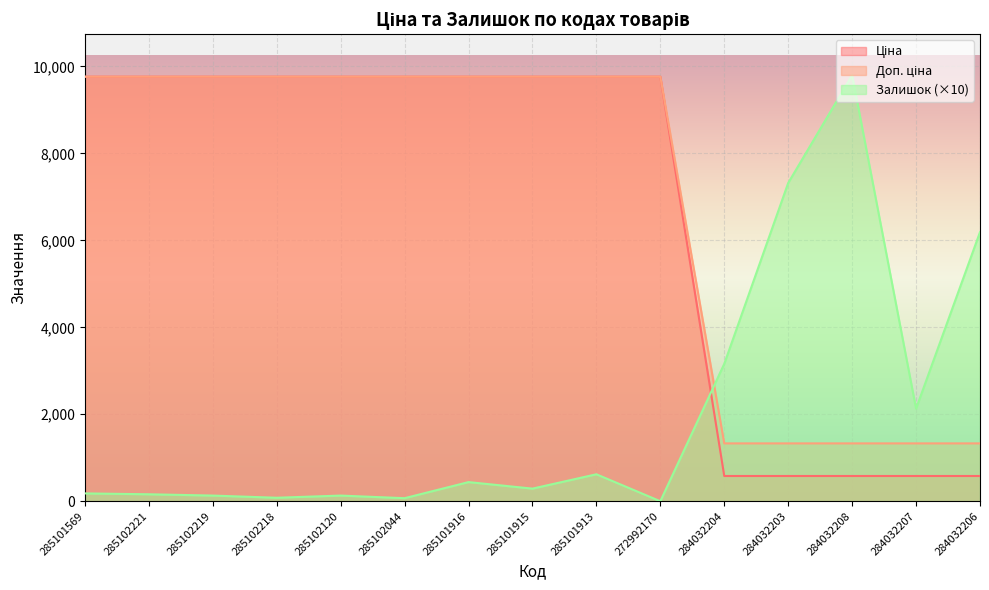

What is the label of the 5th point from the right?

284032204